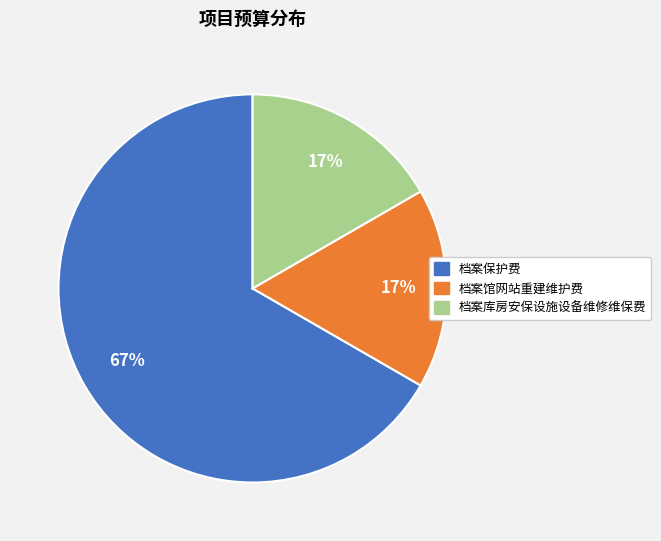

How many segments does this pie chart have?

3